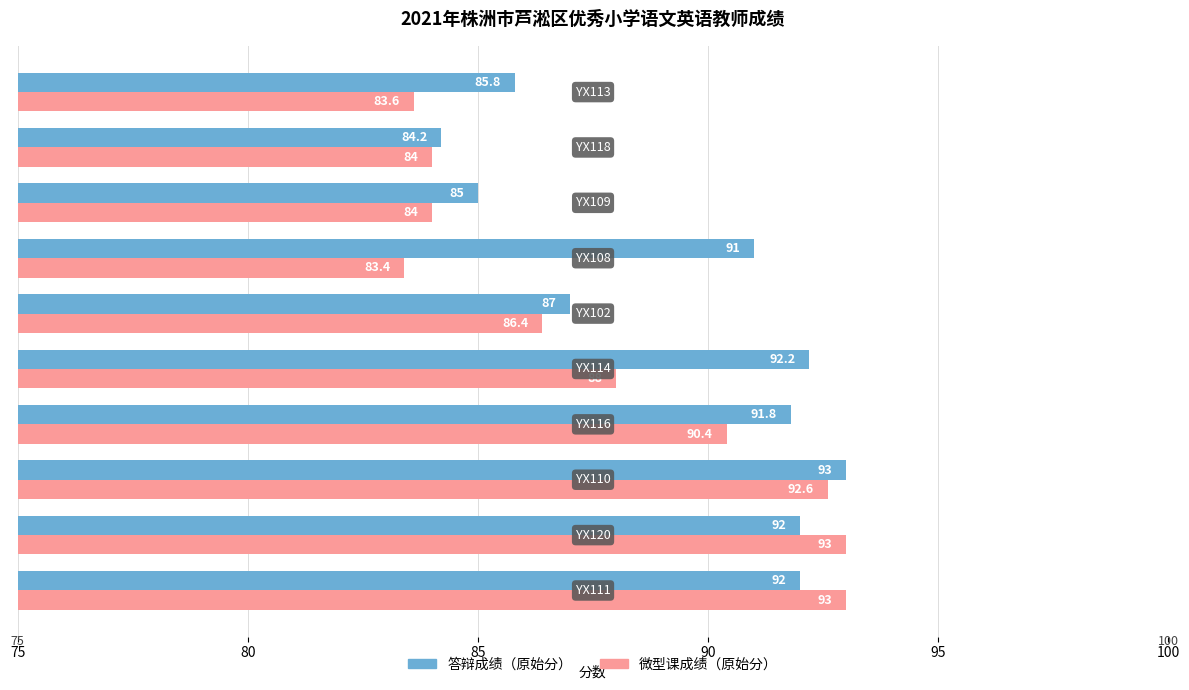

What is the smallest value displayed?

83.4